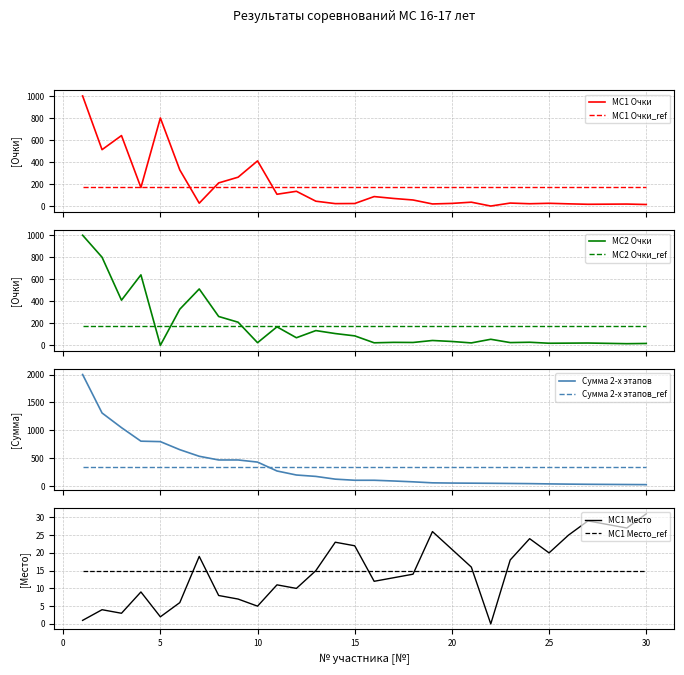

Where is МС1 Очки nearest to the value 500?

2